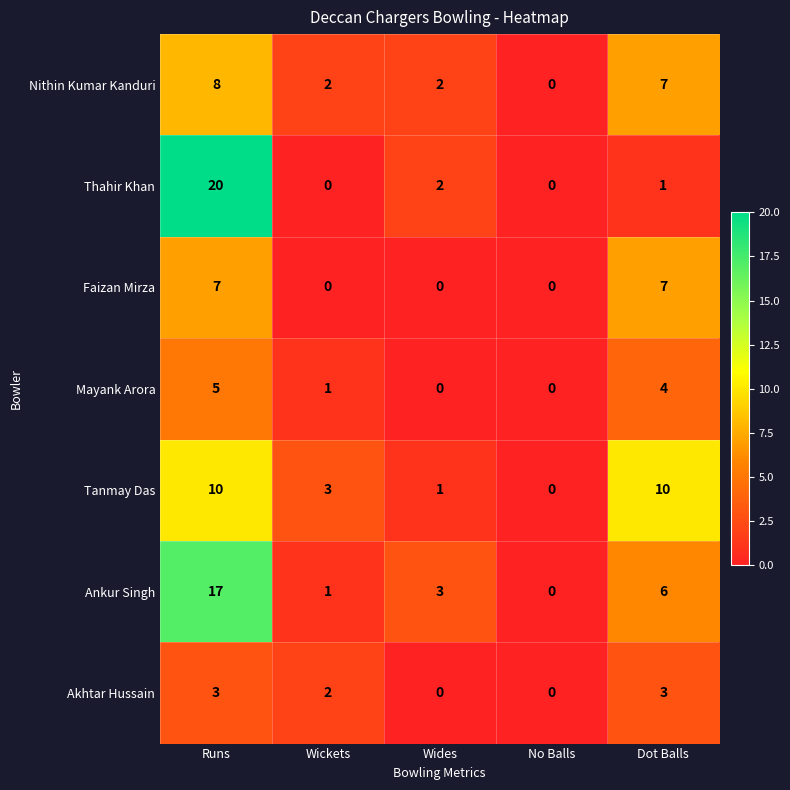

Is the value of Nithin Kumar Kanduri at Wickets greater than the value of Tanmay Das at Wickets?

No